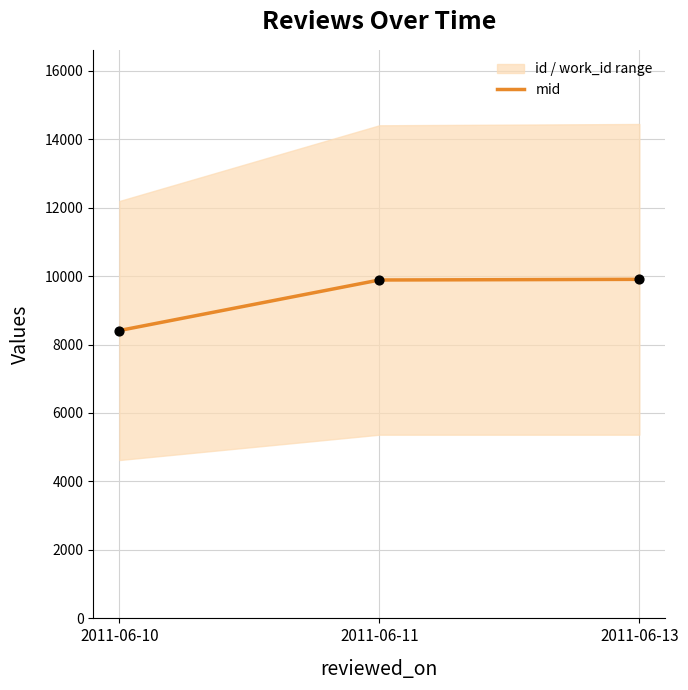

What is the ratio of the value at 2011-06-11 to the value at 2011-06-10?

1.2